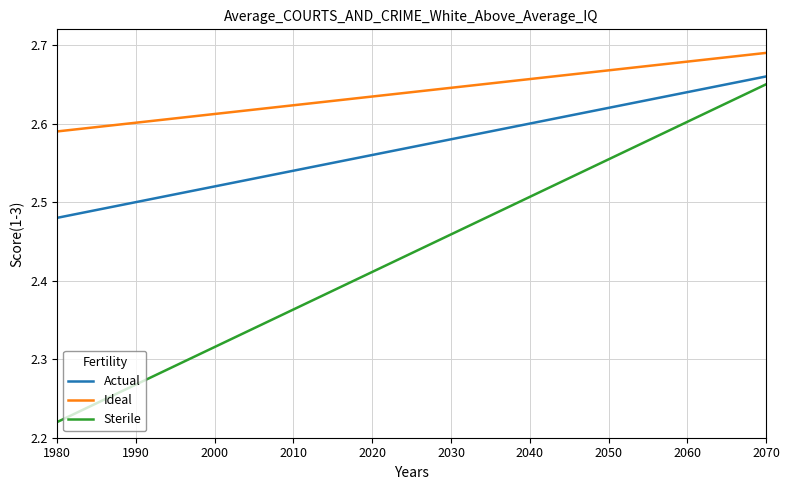

Which series has the widest spread of values?

Sterile